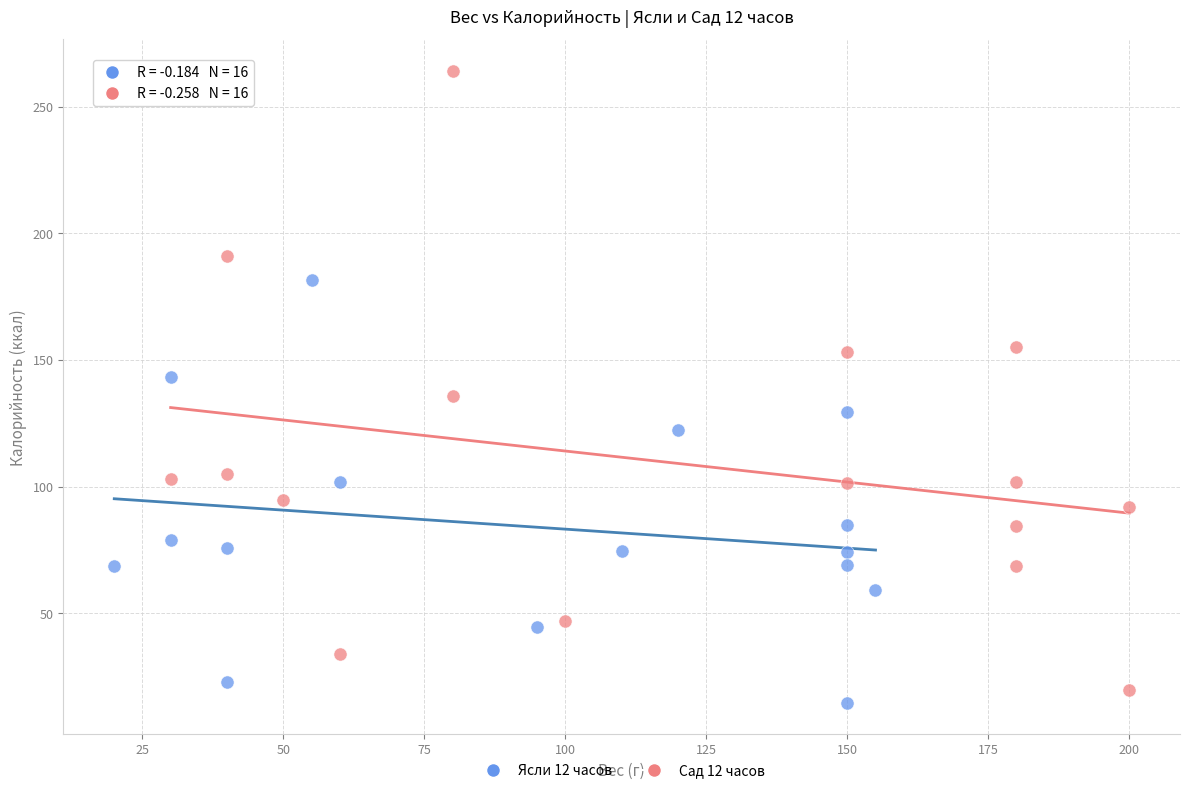

Which series reaches the maximum Y coordinate?

Сад 12 часов